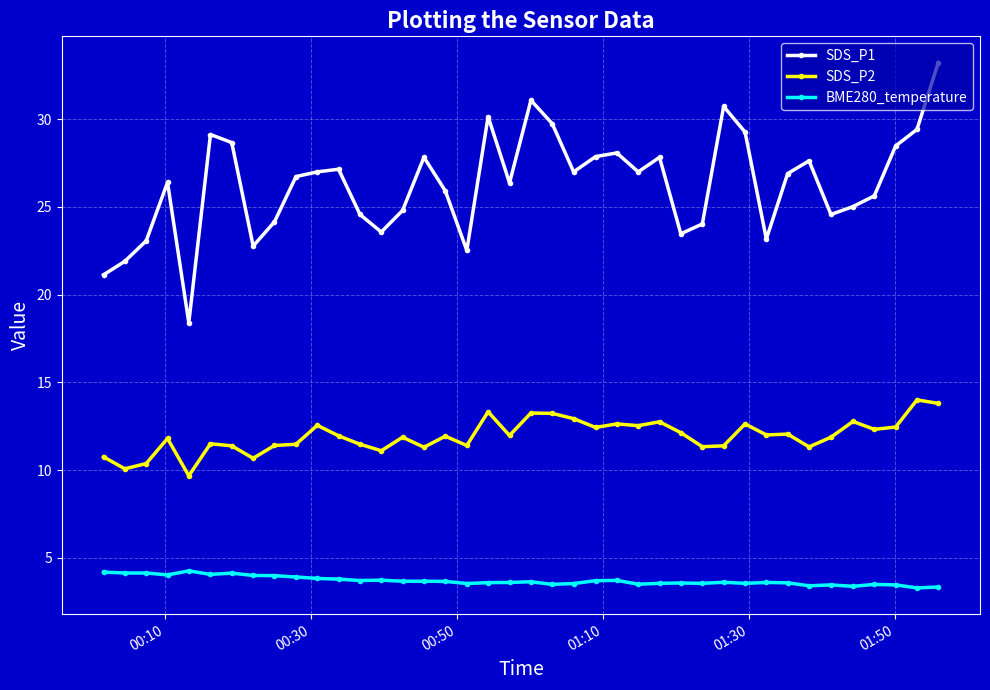

What is the sum of all SDS_P2 values?

477.7